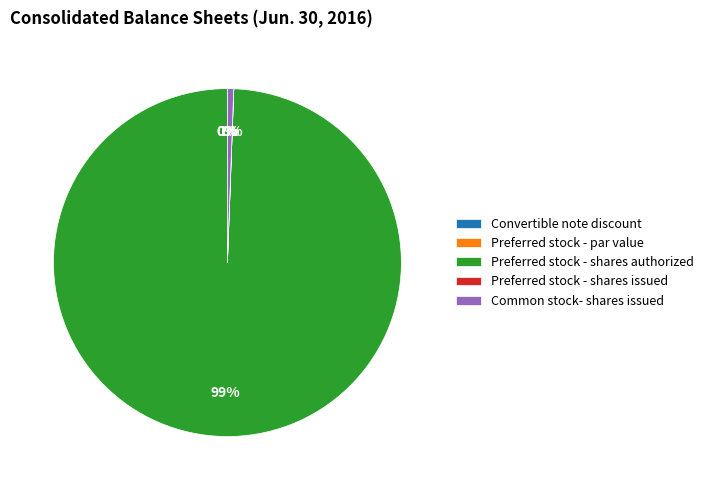

Rank the categories by value from lowest to highest.

Preferred stock - par value, Preferred stock - shares issued, Convertible note discount, Common stock- shares issued, Preferred stock - shares authorized